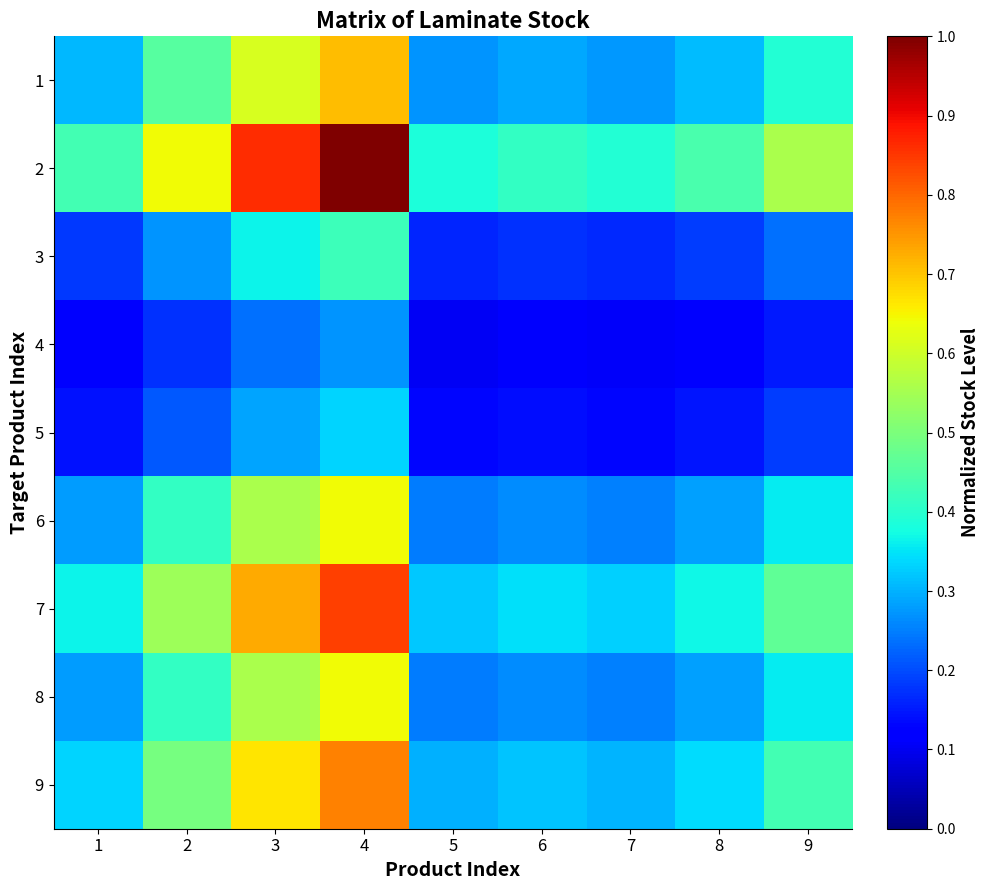

Between 1 and 4, which series saw the biggest shift?

2